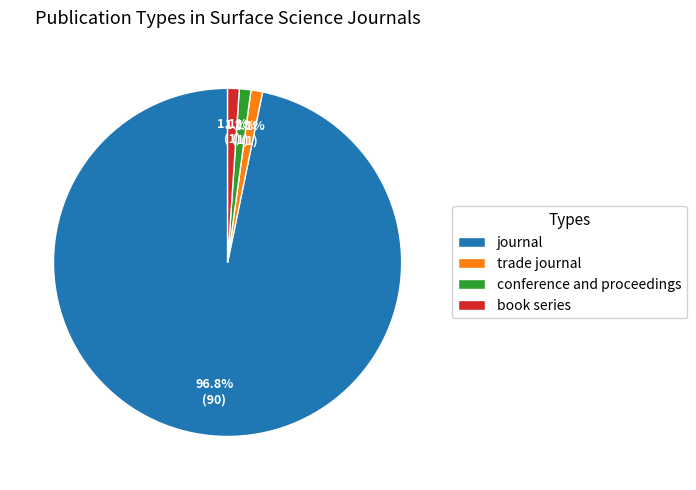

What is the ratio of the value at conference and proceedings to the value at trade journal?

1.0